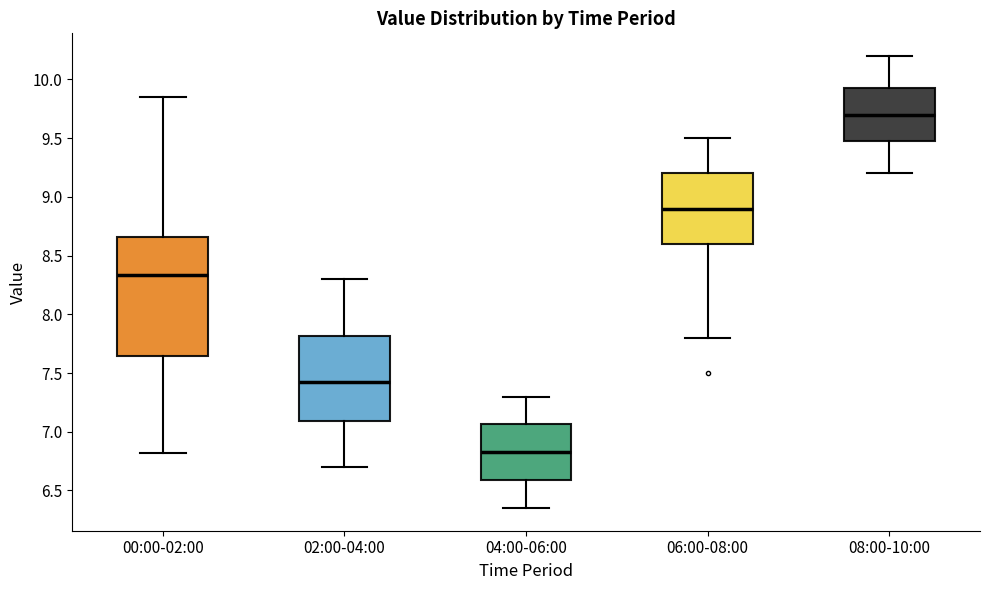

Reading left to right, transcribe this box plot: for each box, give where its median line is, the range the box spans, and where its two whiskers end, as read against the y-axis. The values are not printed on the chart, so give them approximately, as read against the axis.

00:00-02:00: median 8.35, box 7.65 to 8.65, whiskers 6.80 to 9.85
02:00-04:00: median 7.45, box 7.10 to 7.80, whiskers 6.70 to 8.30
04:00-06:00: median 6.85, box 6.60 to 7.05, whiskers 6.35 to 7.30
06:00-08:00: median 8.90, box 8.60 to 9.20, whiskers 7.80 to 9.50
08:00-10:00: median 9.70, box 9.50 to 9.95, whiskers 9.20 to 10.20